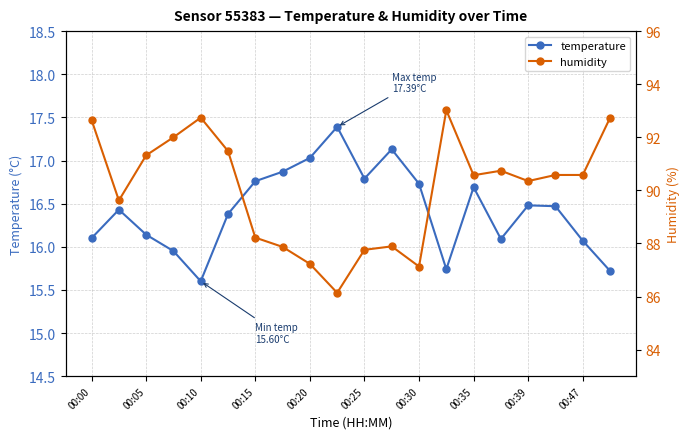

What are all the series names shown in the legend?

temperature, humidity